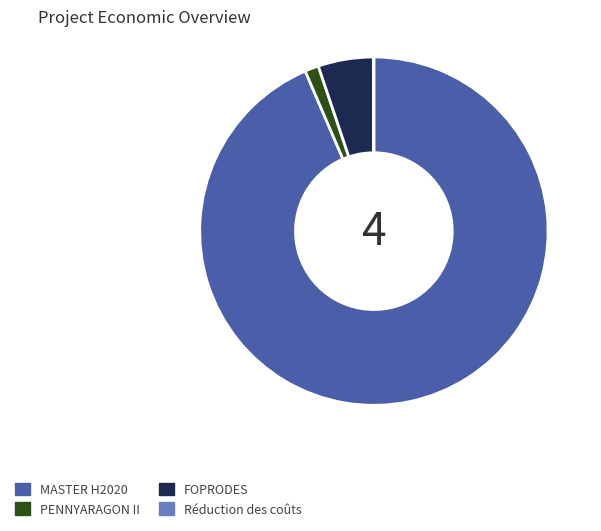

Which category has the biggest portion of the pie?

MASTER H2020